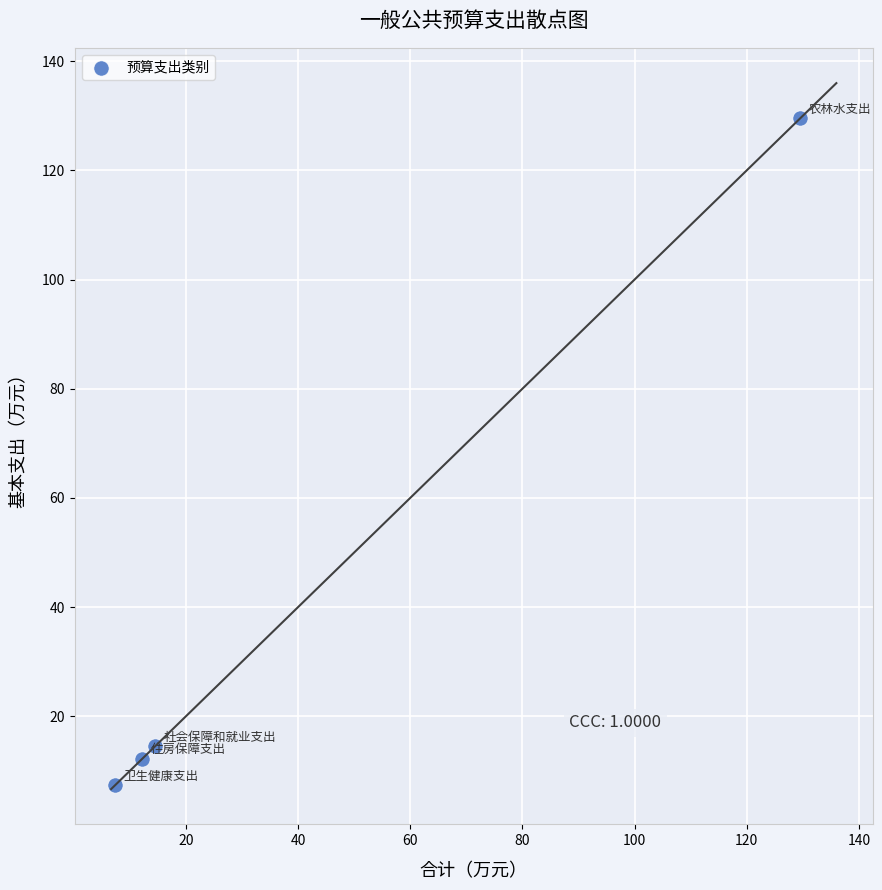

What is the average Y value?

40.9